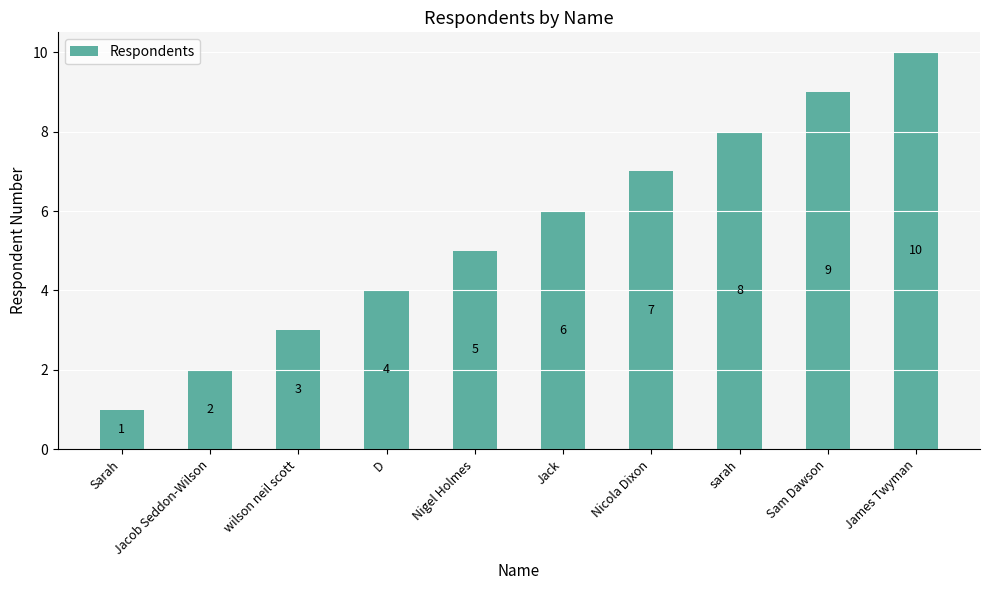

What is the minimum value shown in the chart?

1